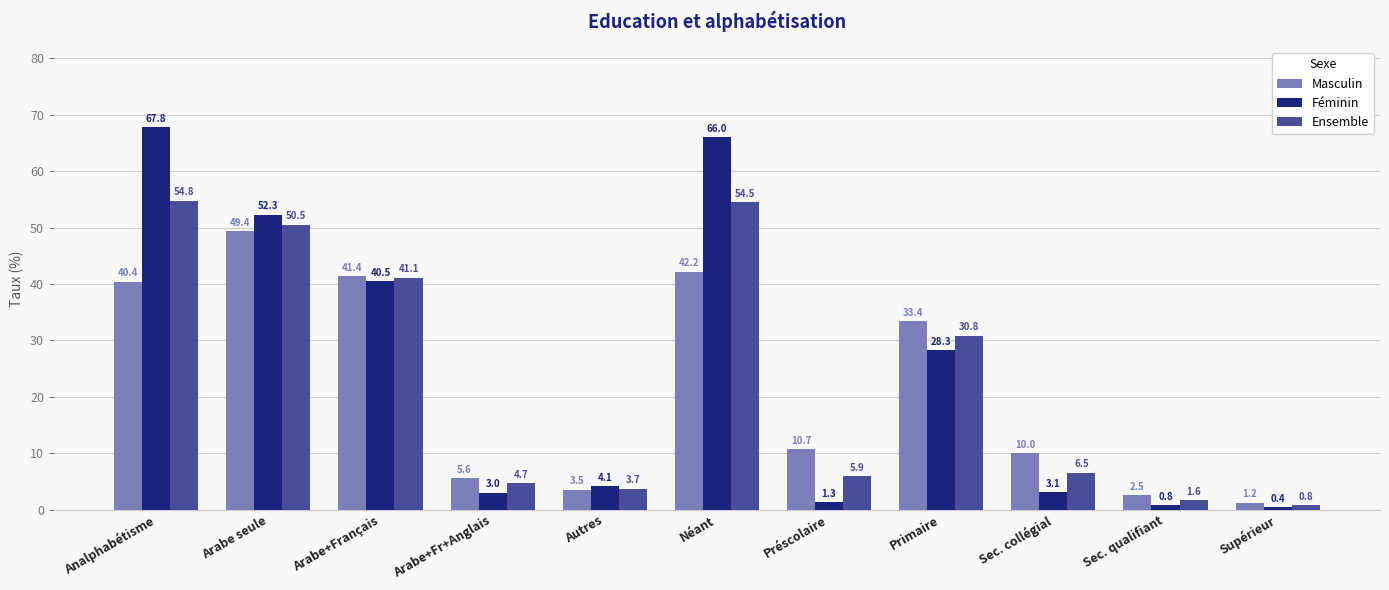

How many data points in Féminin are above 4?

6